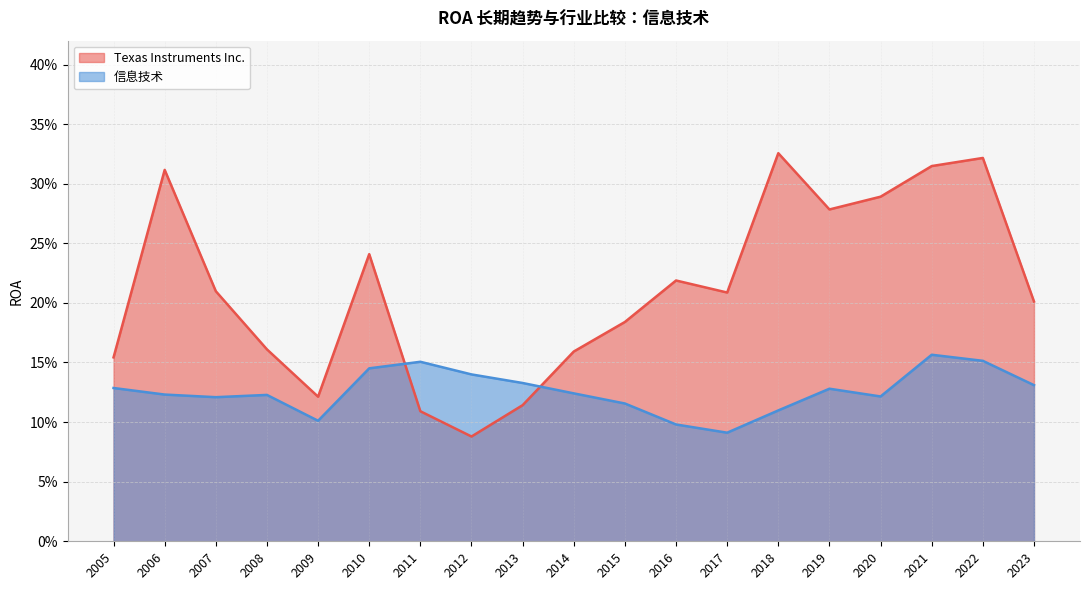

Which series has the widest spread of values?

Texas Instruments Inc.